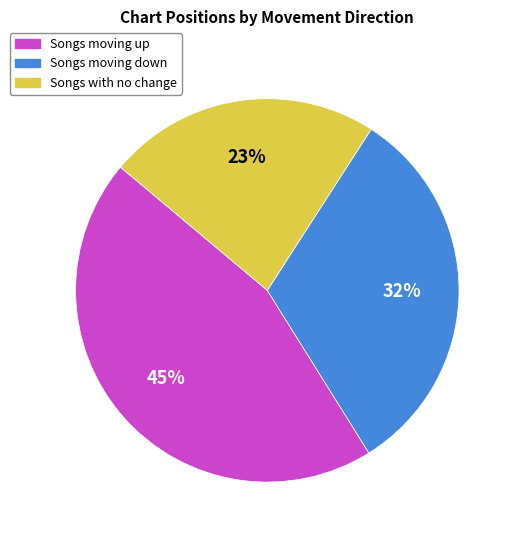

Is there a majority slice in this chart?

No